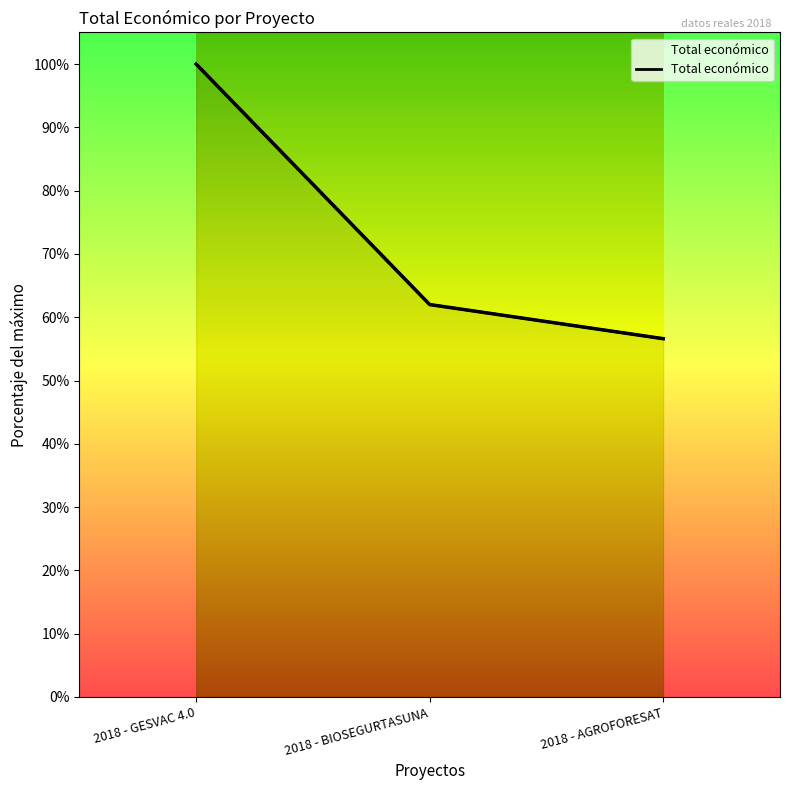

List the labels in order of value, smallest first.

2018 - AGROFORESAT, 2018 - BIOSEGURTASUNA, 2018 - GESVAC 4.0